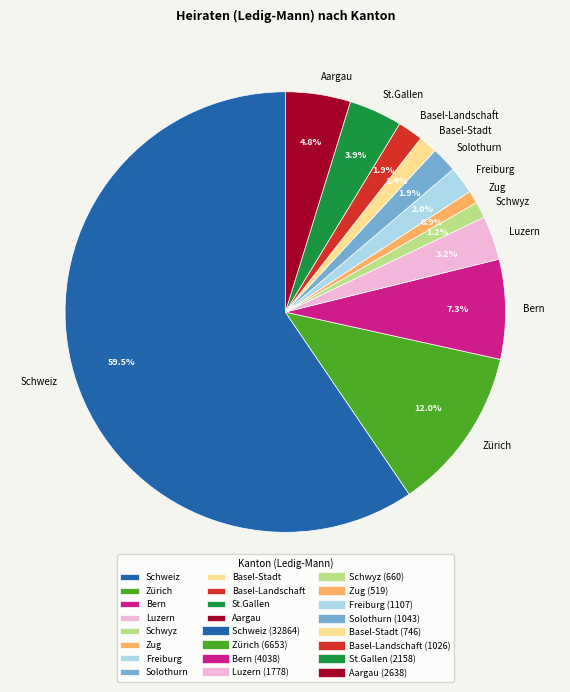

How many segments does this pie chart have?

12